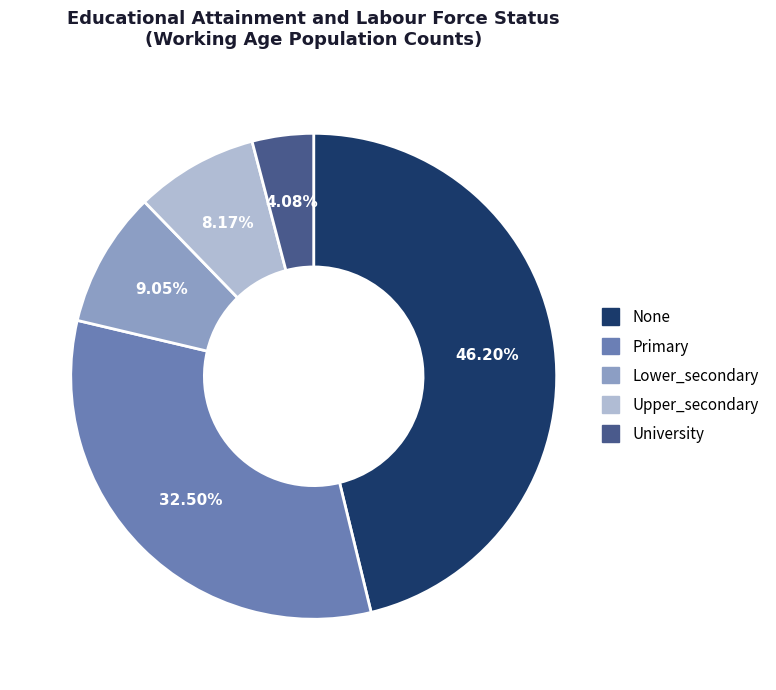

Which slice is the largest?

None